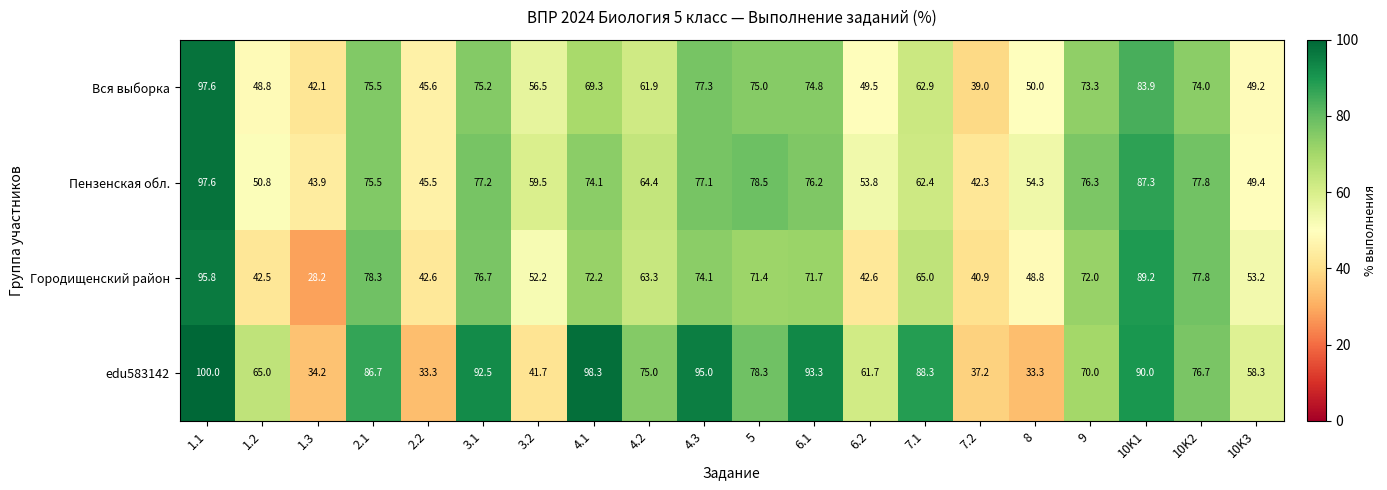

What is the total value across all series at 3.2?

209.9